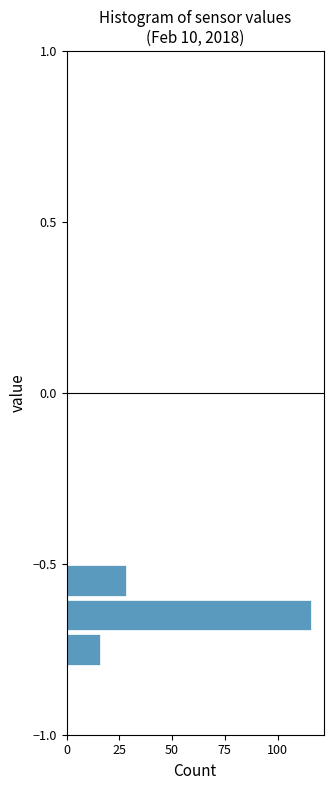

Read against the y-axis, roughly where is the centre of the longest bar?

-0.65